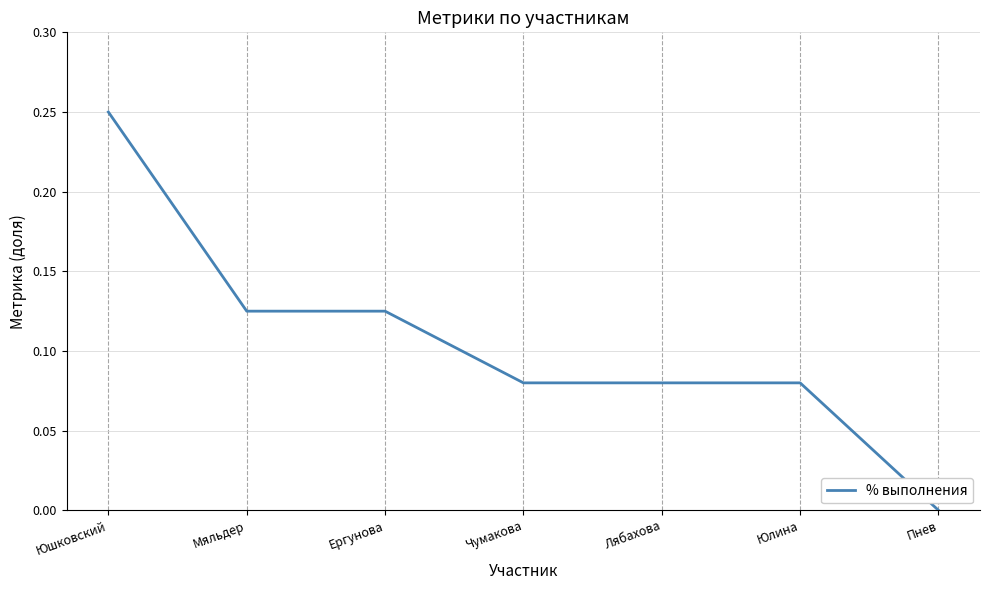

Which label corresponds to the largest value in the chart?

Юшковский